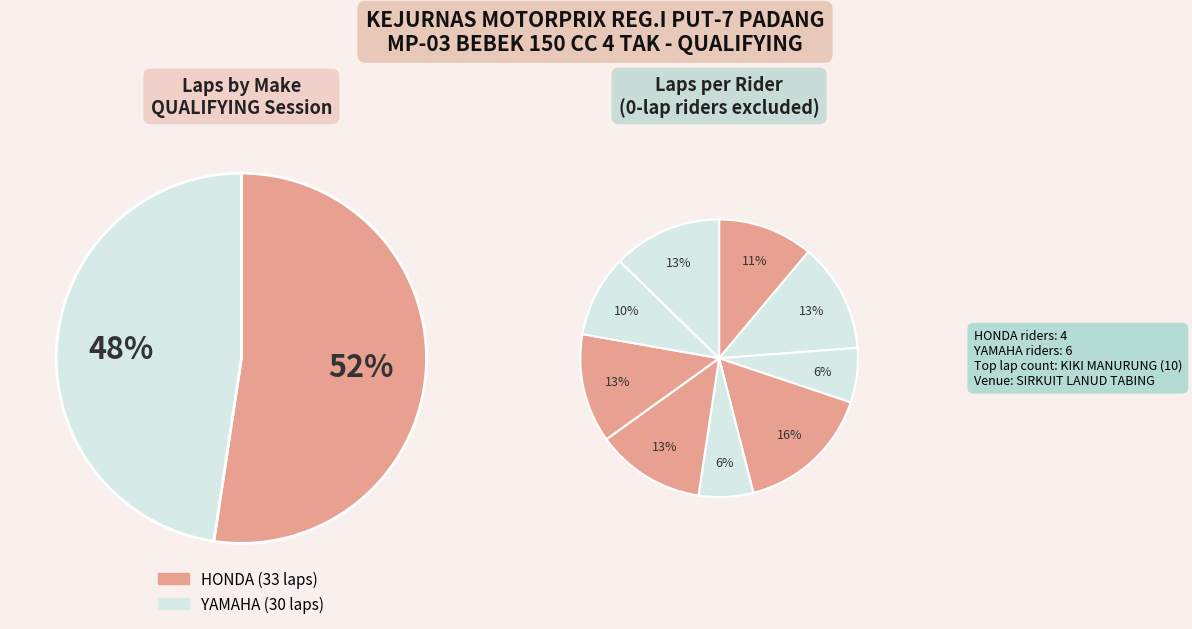

To the nearest percent, what is the combined percentage of KIKI MANURUNG and RIKY IBRAHIM?

22%